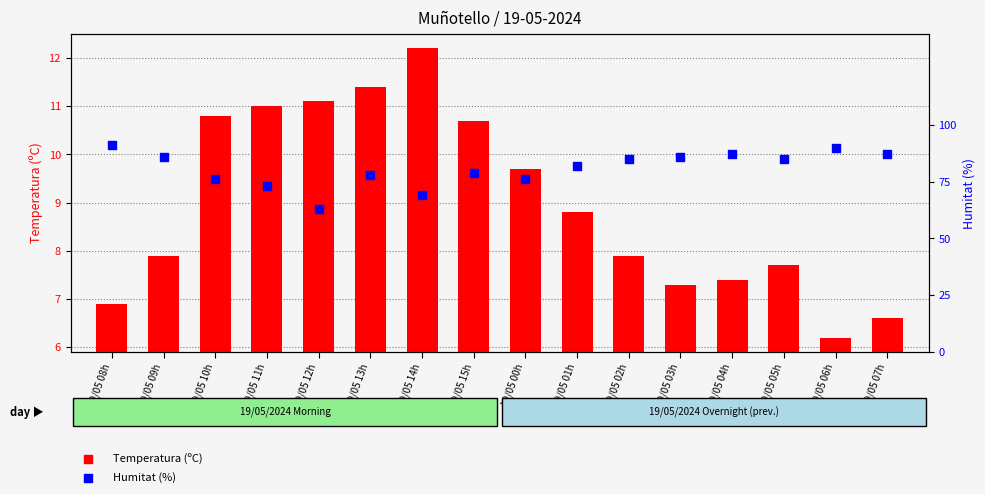

Which series has the largest Y range (max minus min)?

Humitat (%)